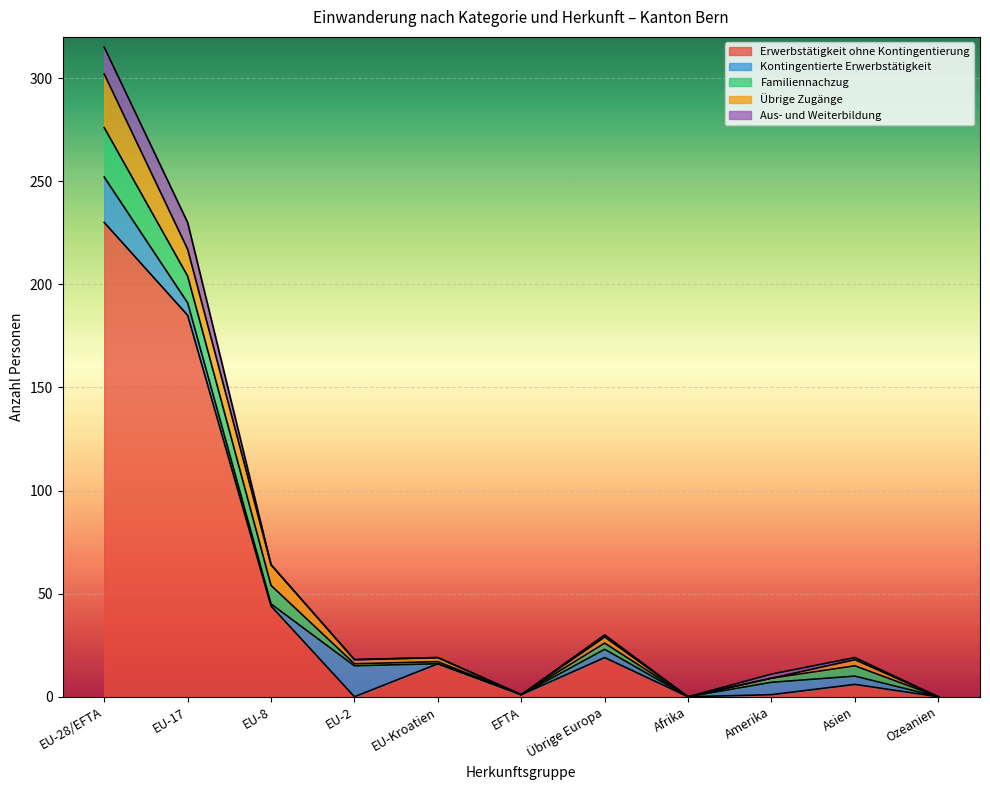

Reading left to right, extract all data points from this chart.

Erwerbstätigkeit ohne Kontingentierung: 230	185	44	0	16	1	19	0	1	6	0
Kontingentierte Erwerbstätigkeit: 22	6	1	15	0	0	4	0	6	4	0
Familiennachzug: 24	13	9	1	1	0	3	0	2	5	0
Übrige Zugänge: 26	13	10	2	2	0	3	0	0	3	0
Aus- und Weiterbildung: 13	13	0	0	0	0	1	0	2	1	0